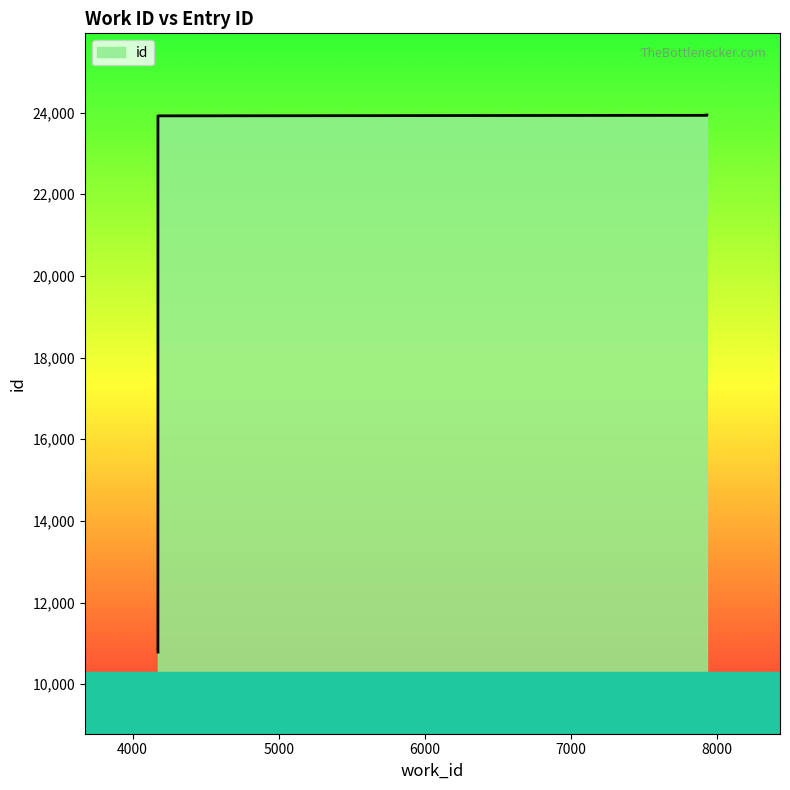

Is it true that the value at 7929 is 16416?

False